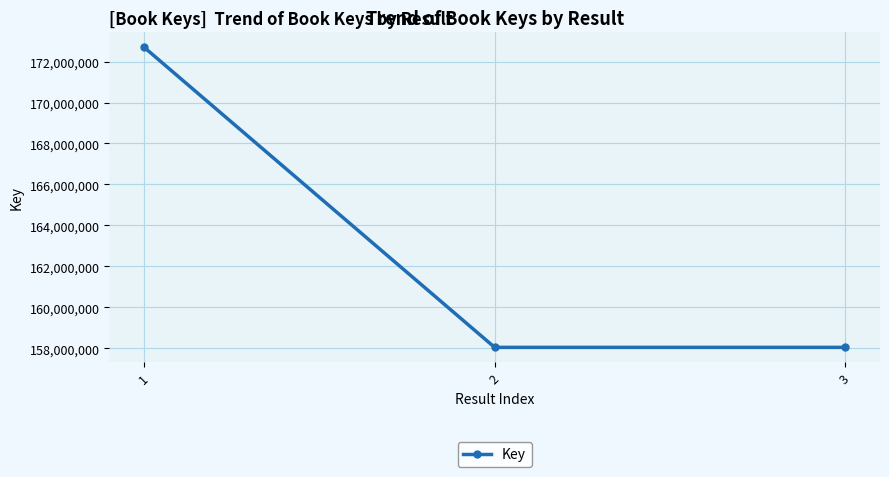

Which category has the highest value across all series?

1